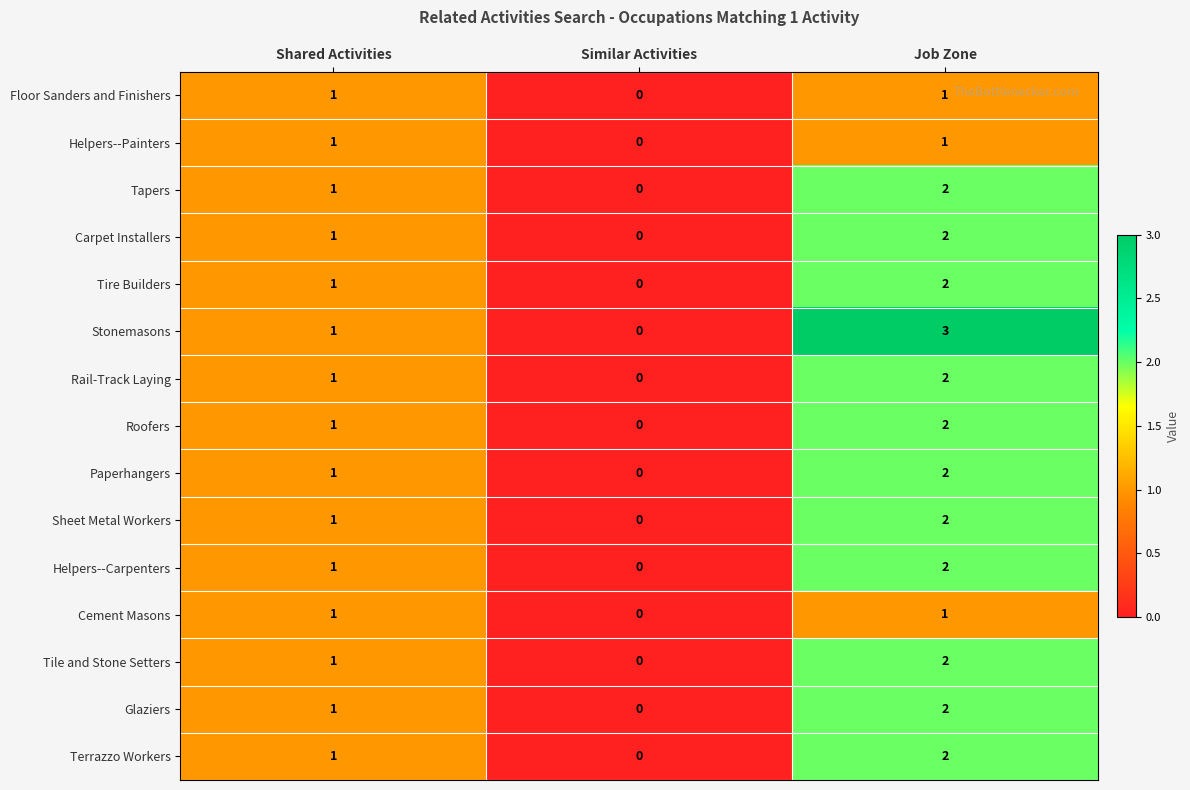

Which series changed the most between Shared Activities and Job Zone?

Stonemasons